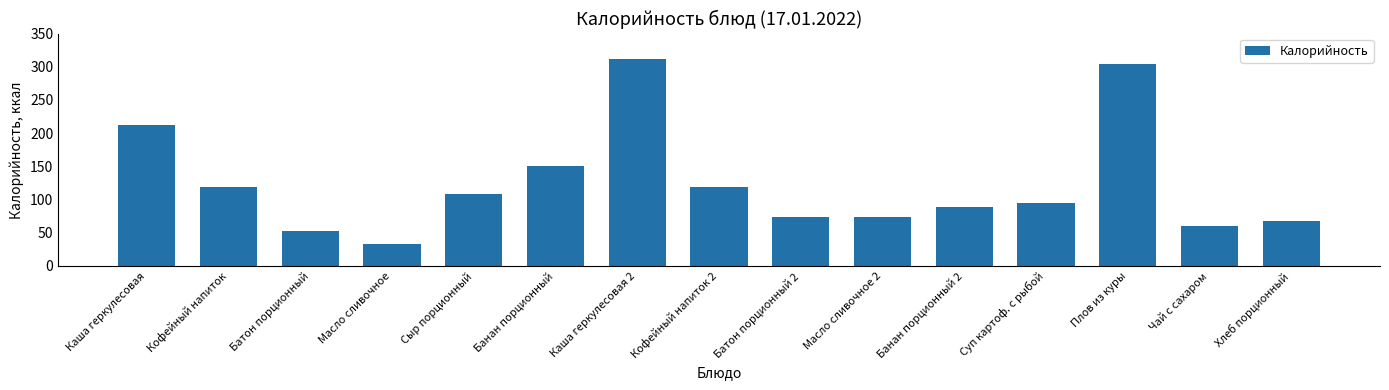

Reading left to right, transcribe all the data shown in this chart.

212	119	52	33	109	151	311	119	73	73	89	95	304	60	67